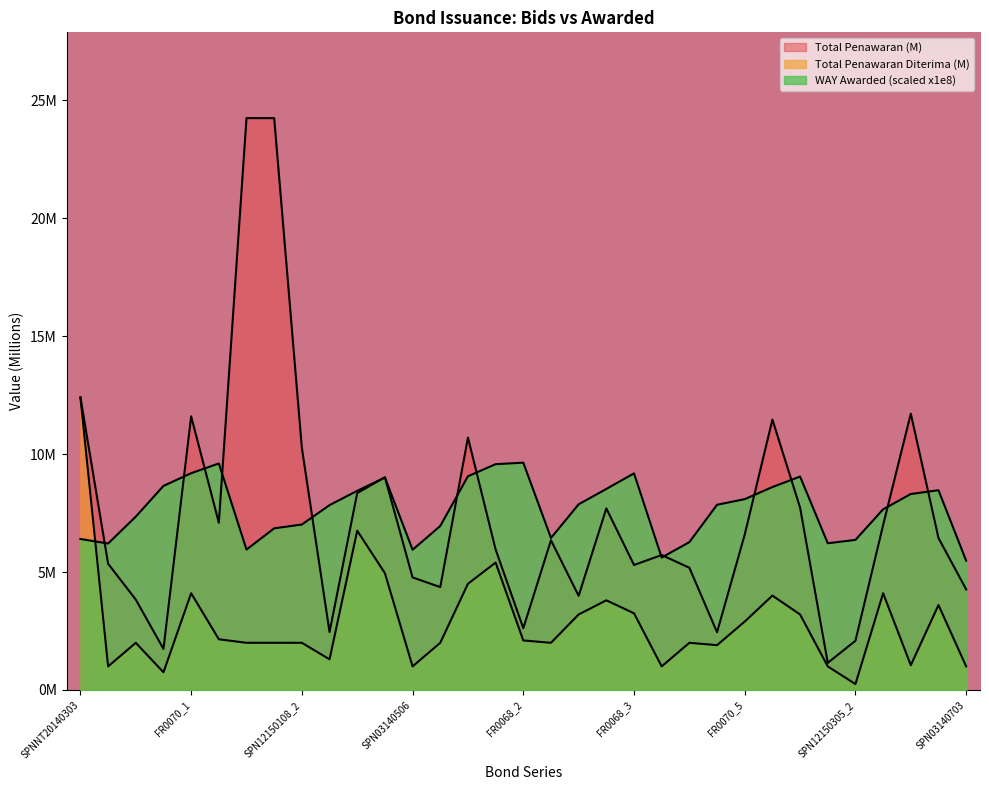

True or false: Total Penawaran Diterima and Total Penawaran cross at least once.

False